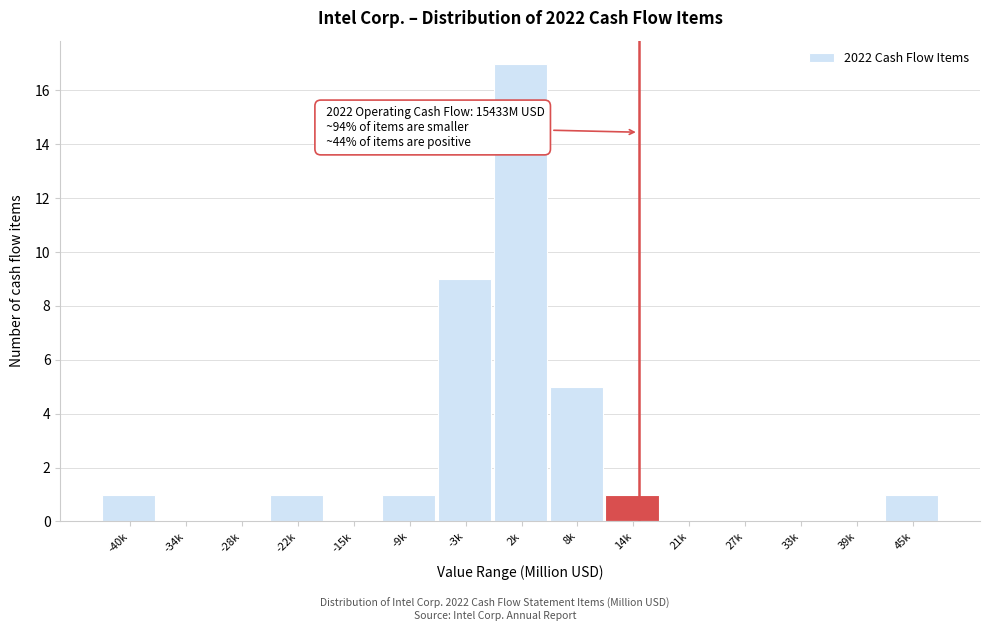

Reading left to right, extract all data points from this chart.

-40k=1	-34k=0	-28k=0	-22k=1	-15k=0	-9k=1	-3k=9	2k=17	8k=5	14k=1	21k=0	27k=0	33k=0	39k=0	45k=1